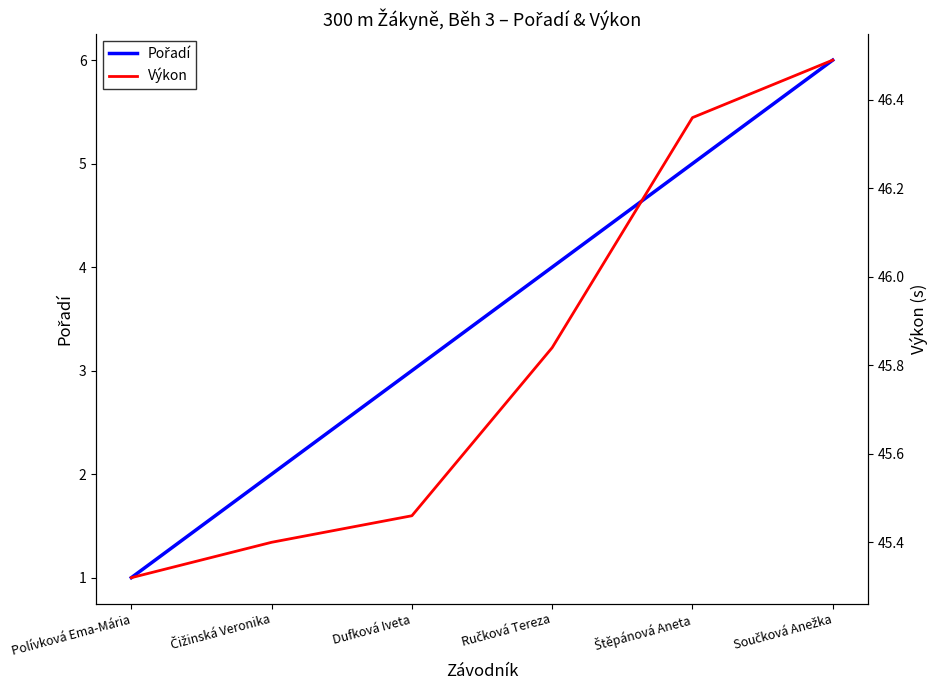

What is the sum of all Pořadí values?

21.0